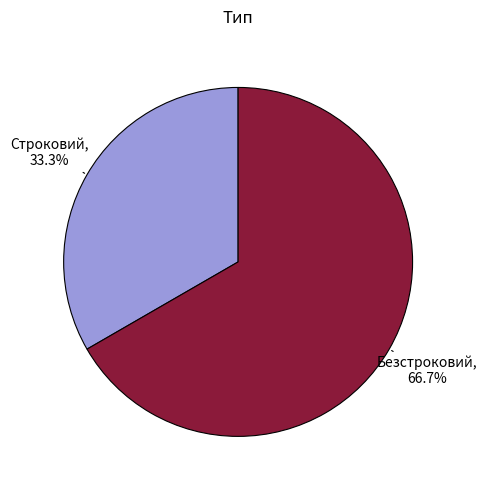

Which category has the biggest portion of the pie?

Безстроковий